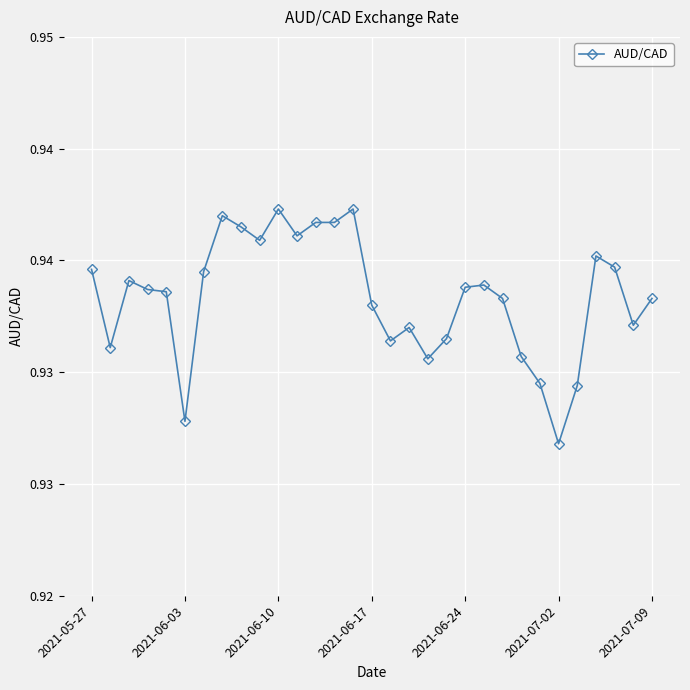

Count the values in the range 0 to 1.

31